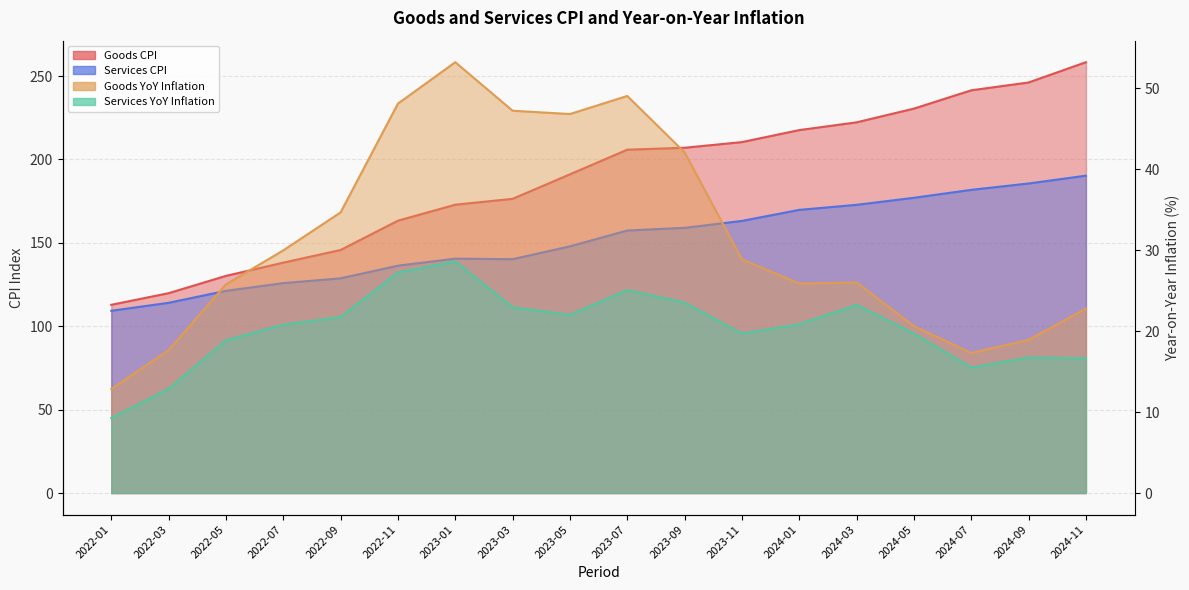

What is the difference between the Services YoY Inflation values at 2024-09 and 2023-05?

5.3